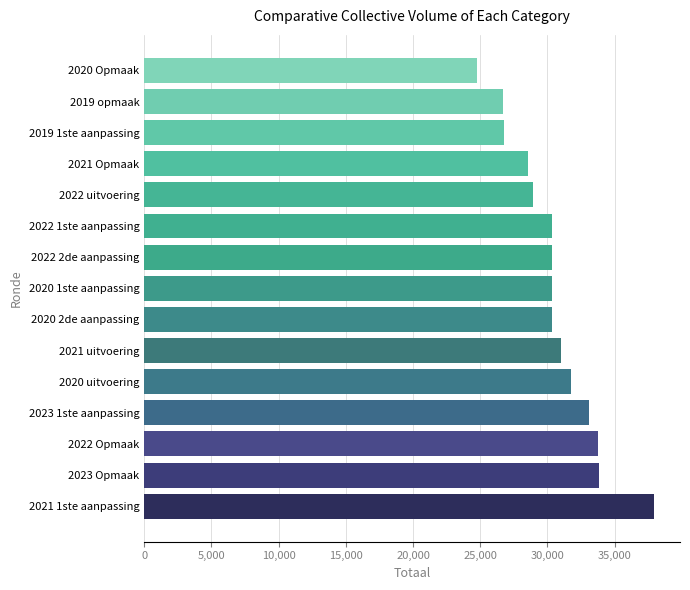

Read the value at 2022 1ste aanpassing, to the nearest 100.

30300